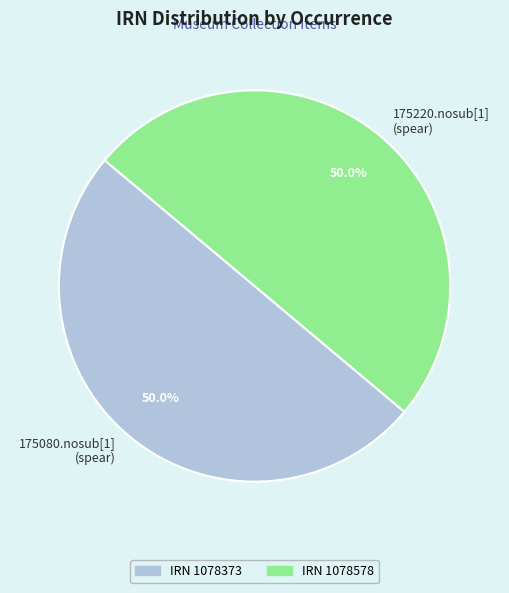

Approximately how many times larger is the value at 175220.nosub[1] (spear) compared to 175080.nosub[1] (spear)?

1.0